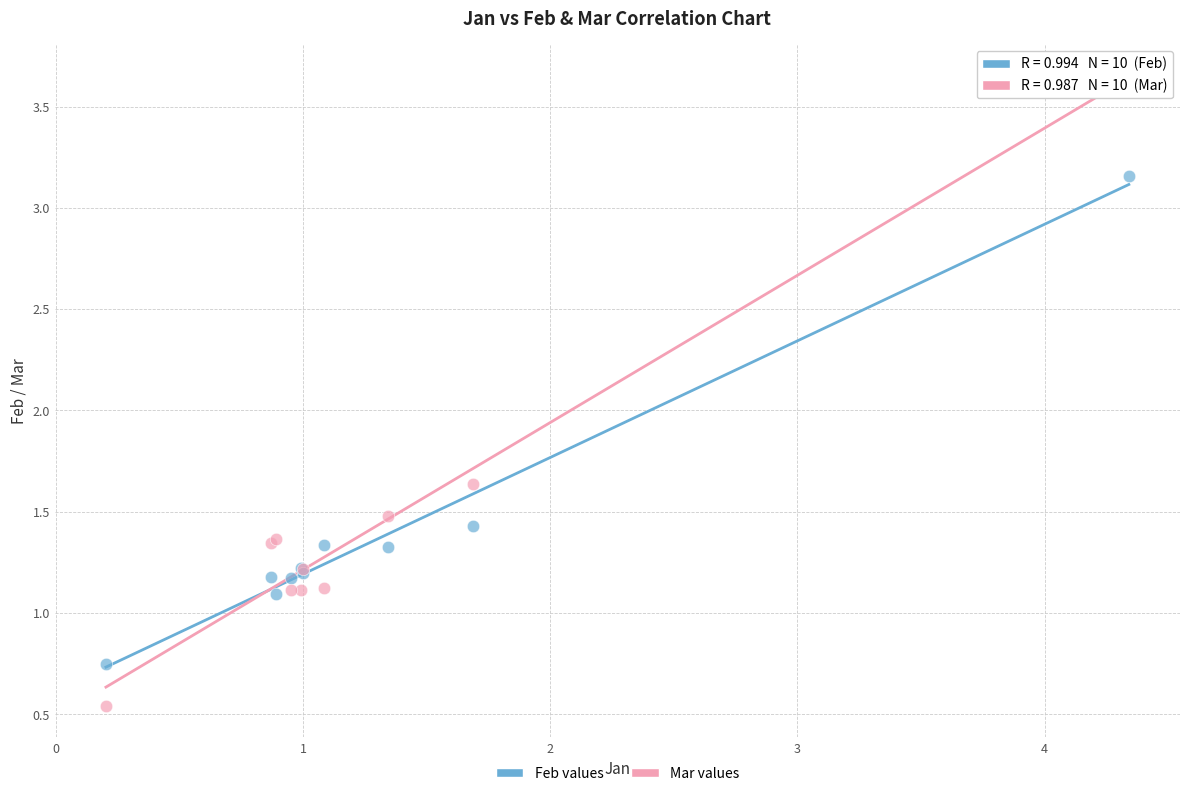

Which series reaches the minimum Y coordinate?

Mar values